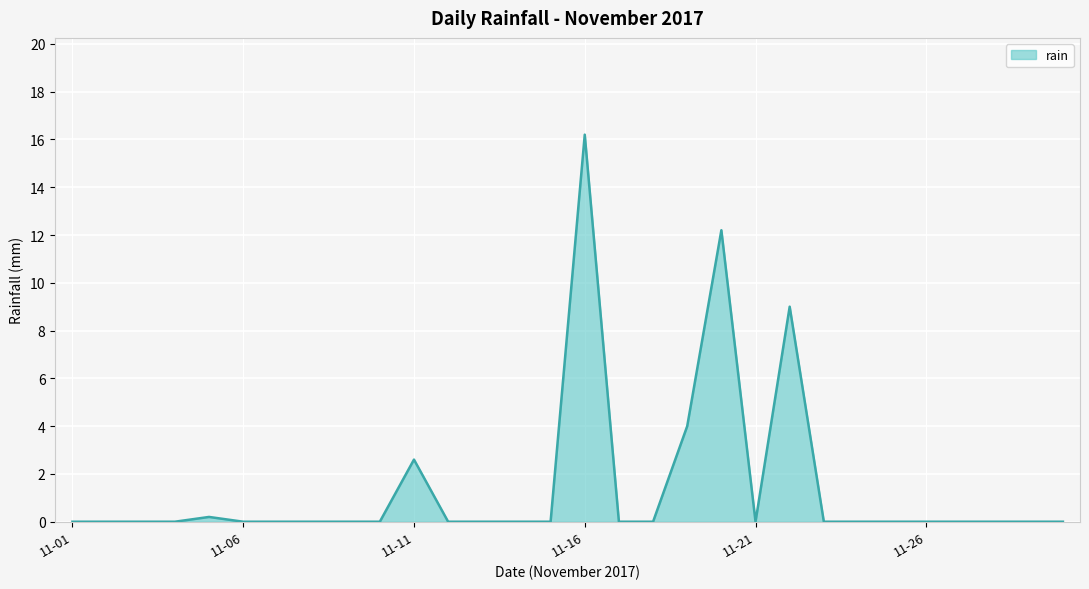

What is the greatest value displayed?

16.2